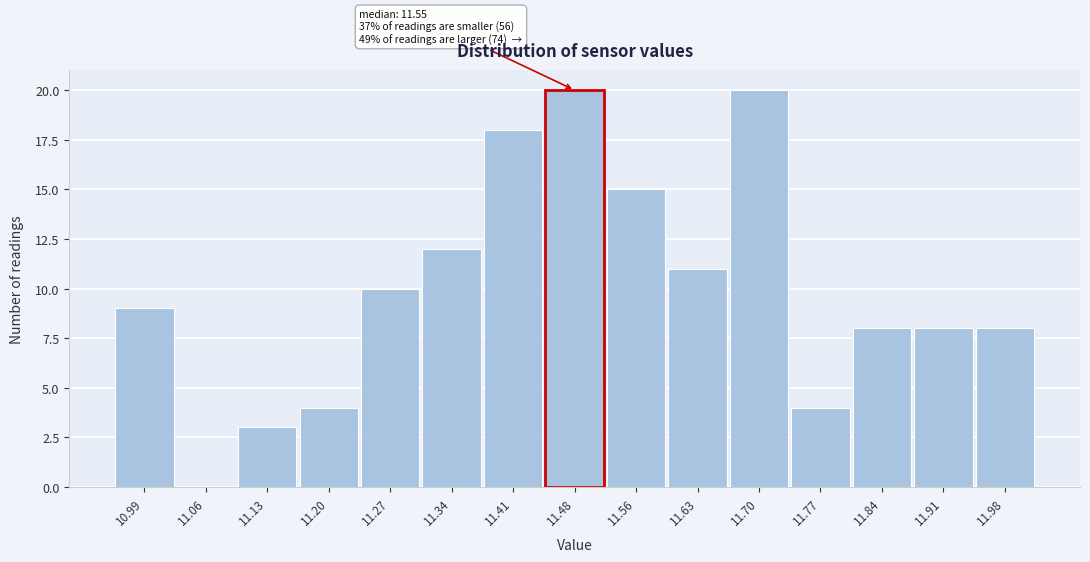

Reading right to left, extract all data points from this chart.

11.98=8	11.91=8	11.84=8	11.77=4	11.70=20	11.63=11	11.56=15	11.48=20	11.41=18	11.34=12	11.27=10	11.20=4	11.13=3	11.06=0	10.99=9